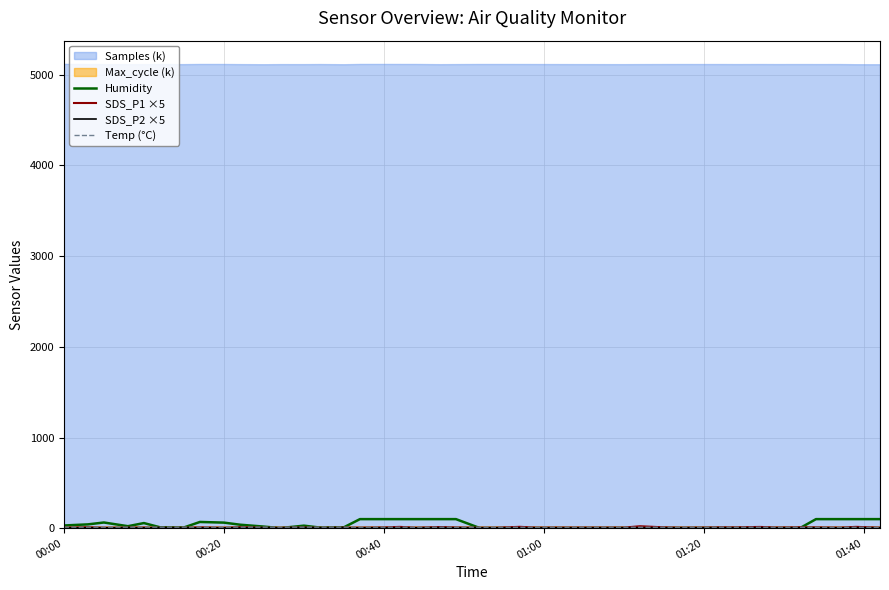

The SDS_P1 ×5 series shows 14.2 at 32. True or false?

False